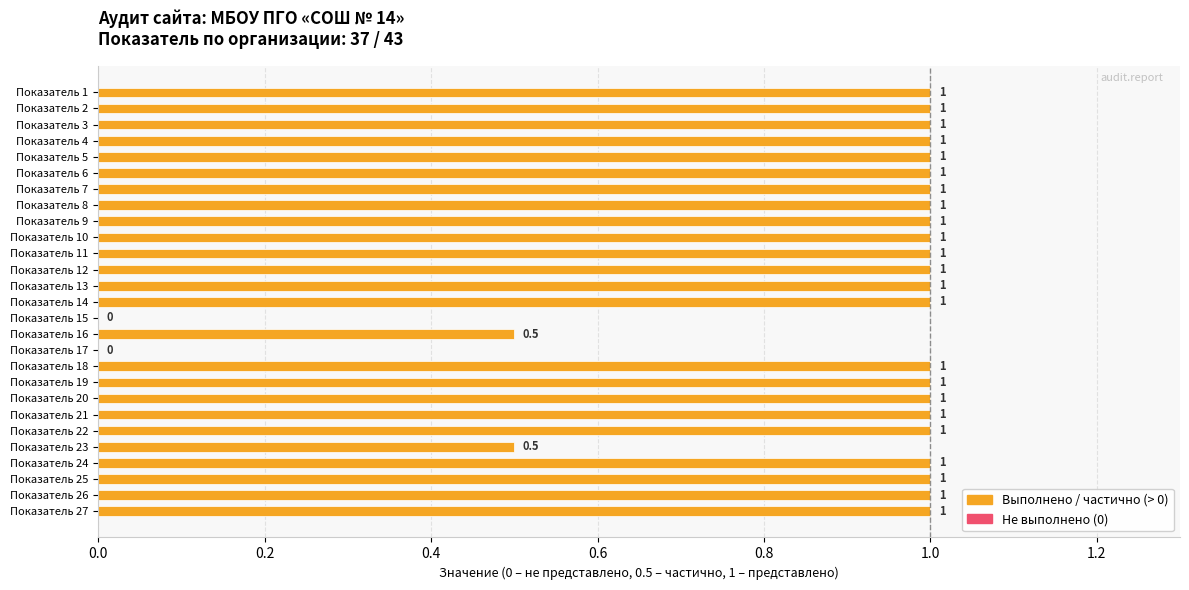

How many values are between 1 and 2?

23